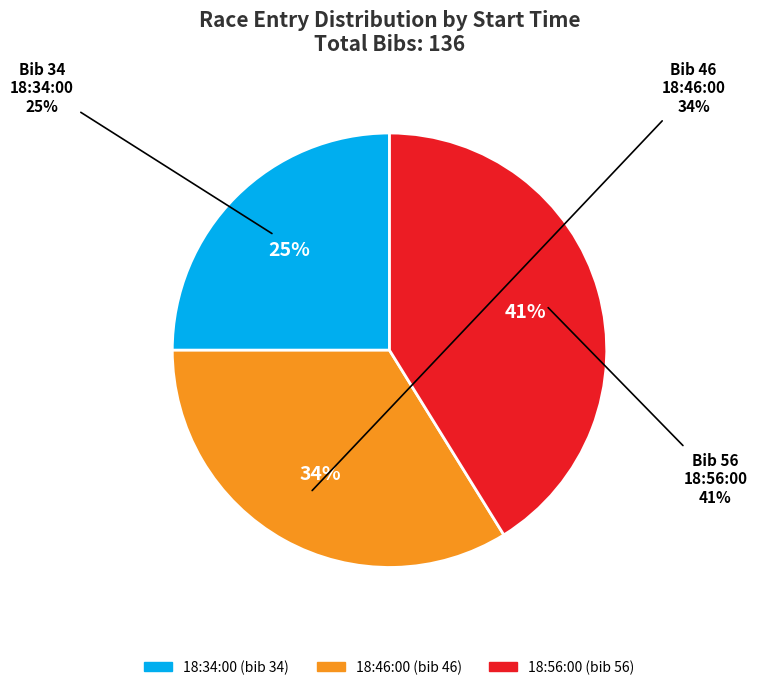

Does 18:46:00 account for over 50% of the chart?

No